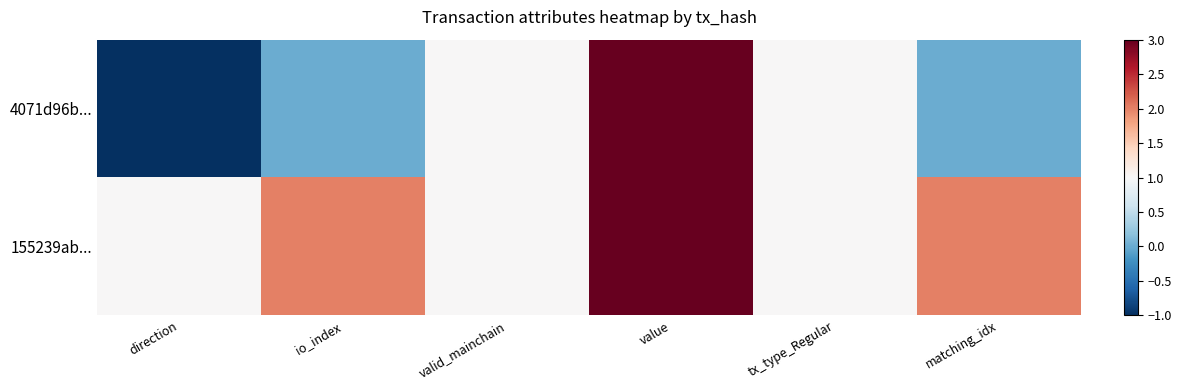

Which series changed the most between value and tx_type_Regular?

4071d96b...